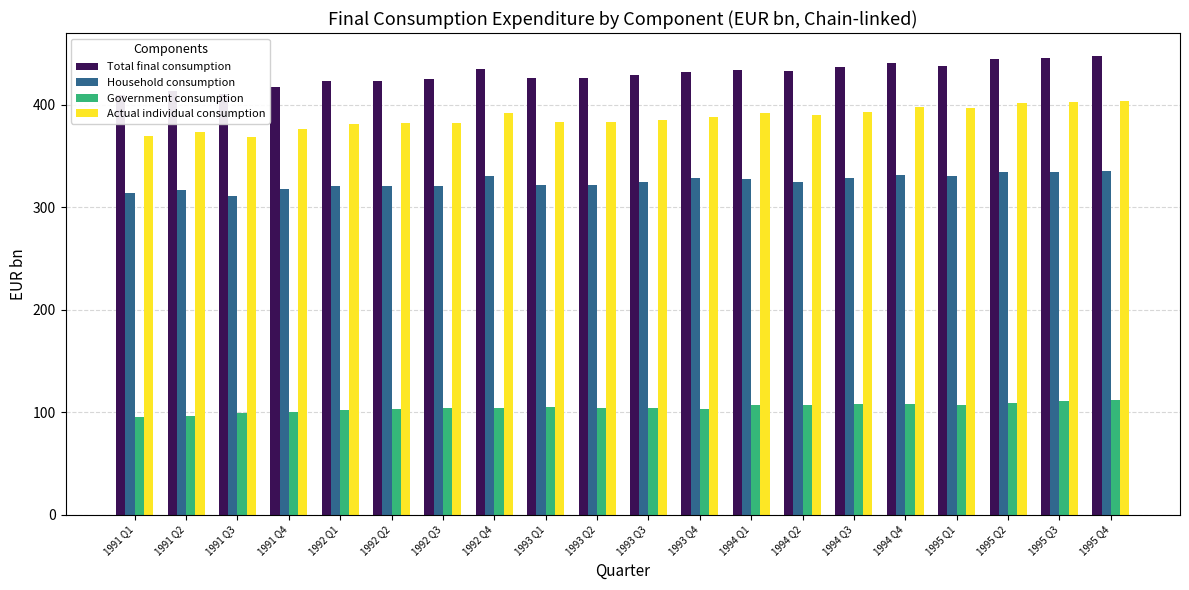

What is the difference between the maximum and second lowest values in the Government consumption series?

15.4